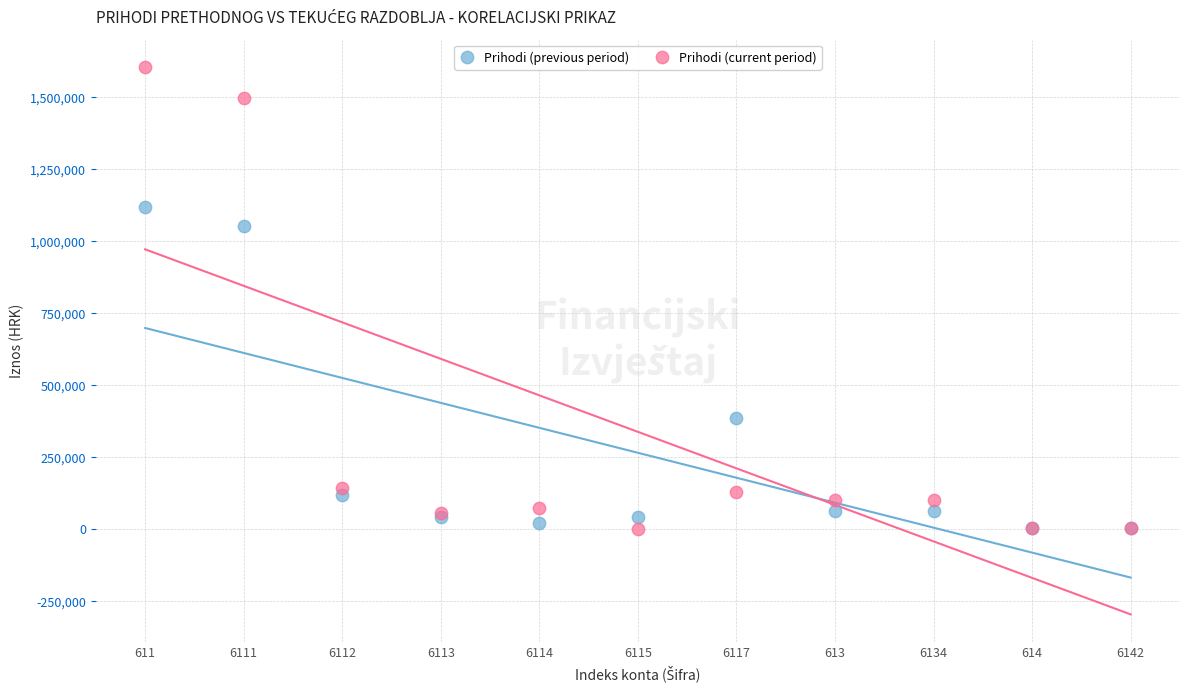

Across all series, what Y value is closest to 802457?

1051604.0